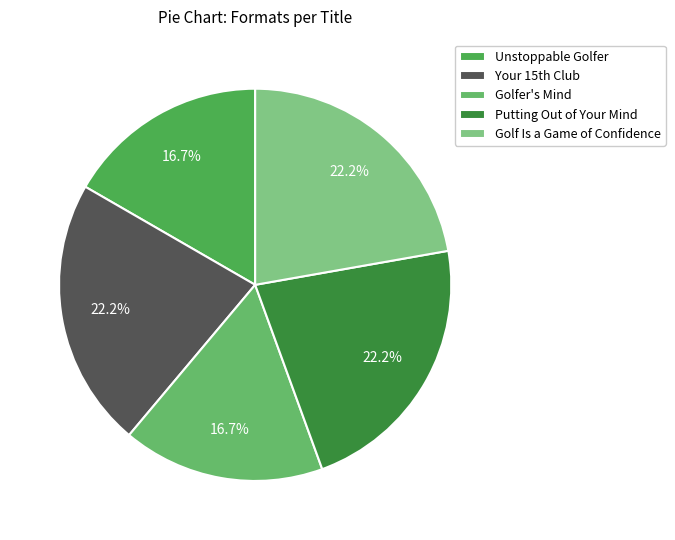

Does Golfer's Mind represent more than half of the total?

No